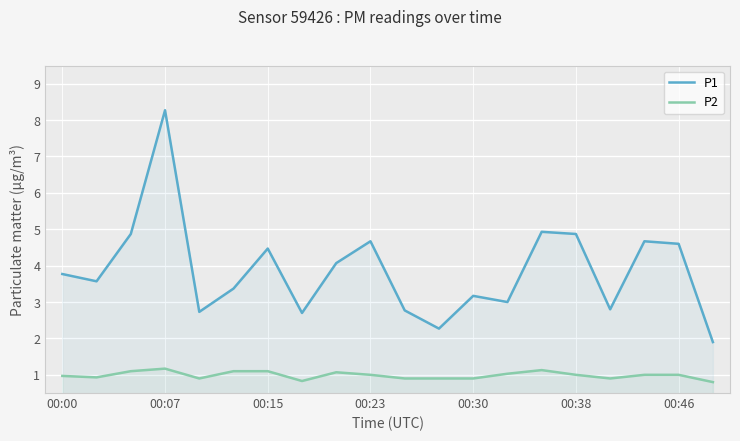

True or false: P1 and P2 cross at least once.

False